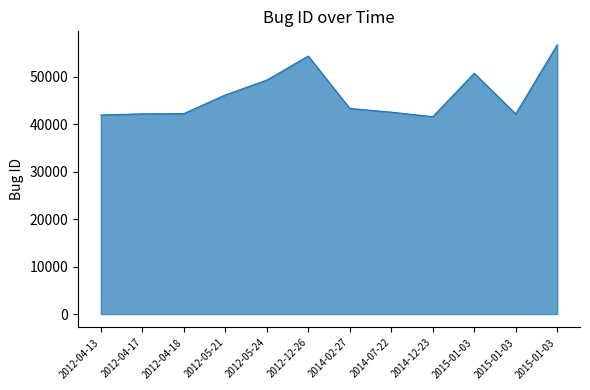

Where does the data first go above 43282?

2012-05-21